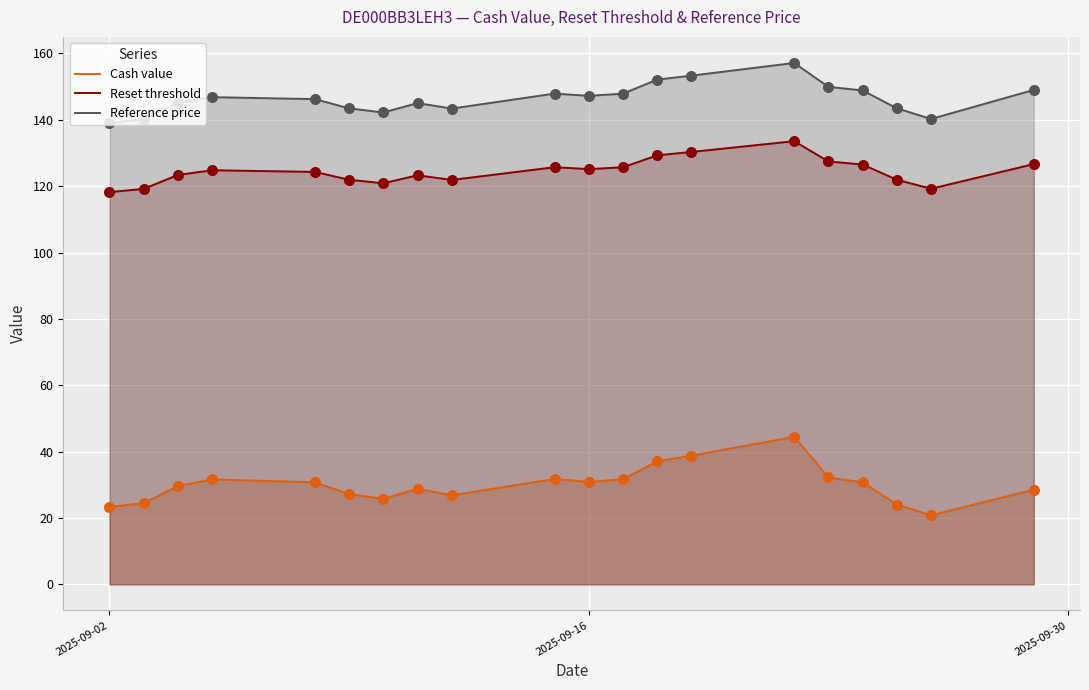

Is the value of Reference price at 2025-09-02 greater than the value of Reset threshold at 2025-09-16?

Yes